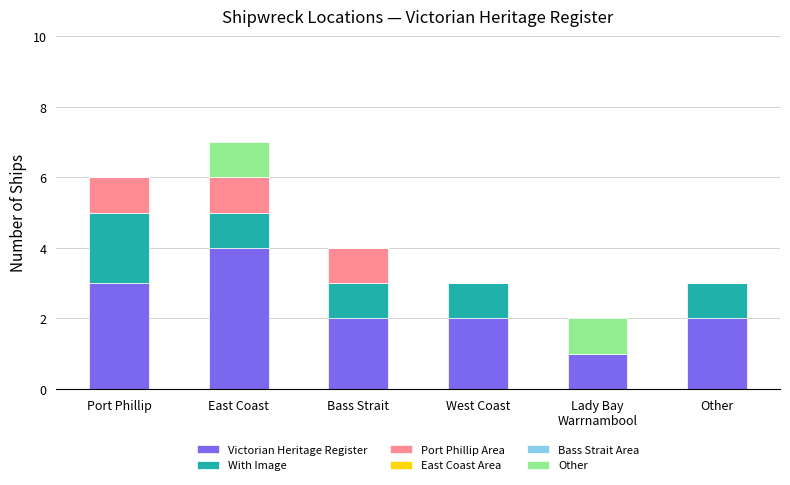

What is the sum of all Victorian Heritage Register values?

14